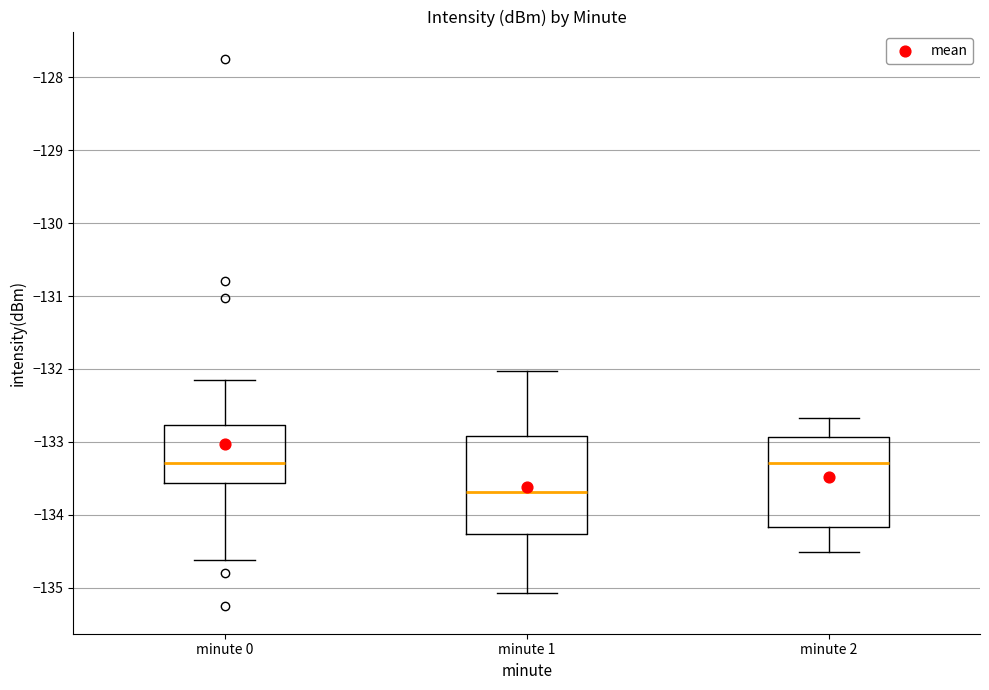

Reading left to right, read every box against the y-axis: the position of its median line, the range the box covers, and the ends of its whiskers. The values are not printed on the chart, so give them approximately, as read against the axis.

minute 0: median -133.3, box -133.6 to -132.8, whiskers -134.6 to -132.1
minute 1: median -133.7, box -134.3 to -132.9, whiskers -135.1 to -132.0
minute 2: median -133.3, box -134.2 to -132.9, whiskers -134.5 to -132.7